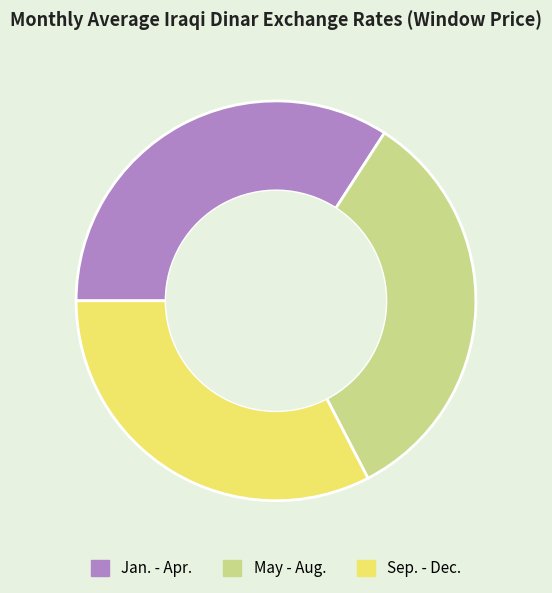

Is there any slice that represents more than half of the pie?

No